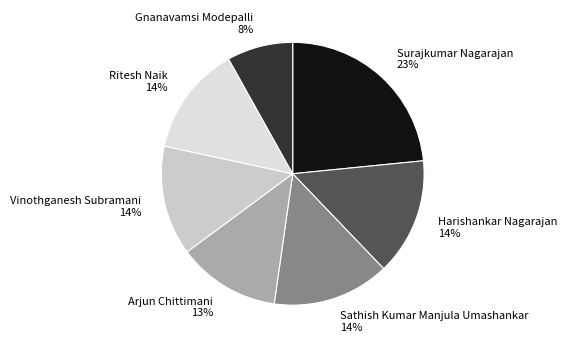

Count the number of slices in the pie.

7